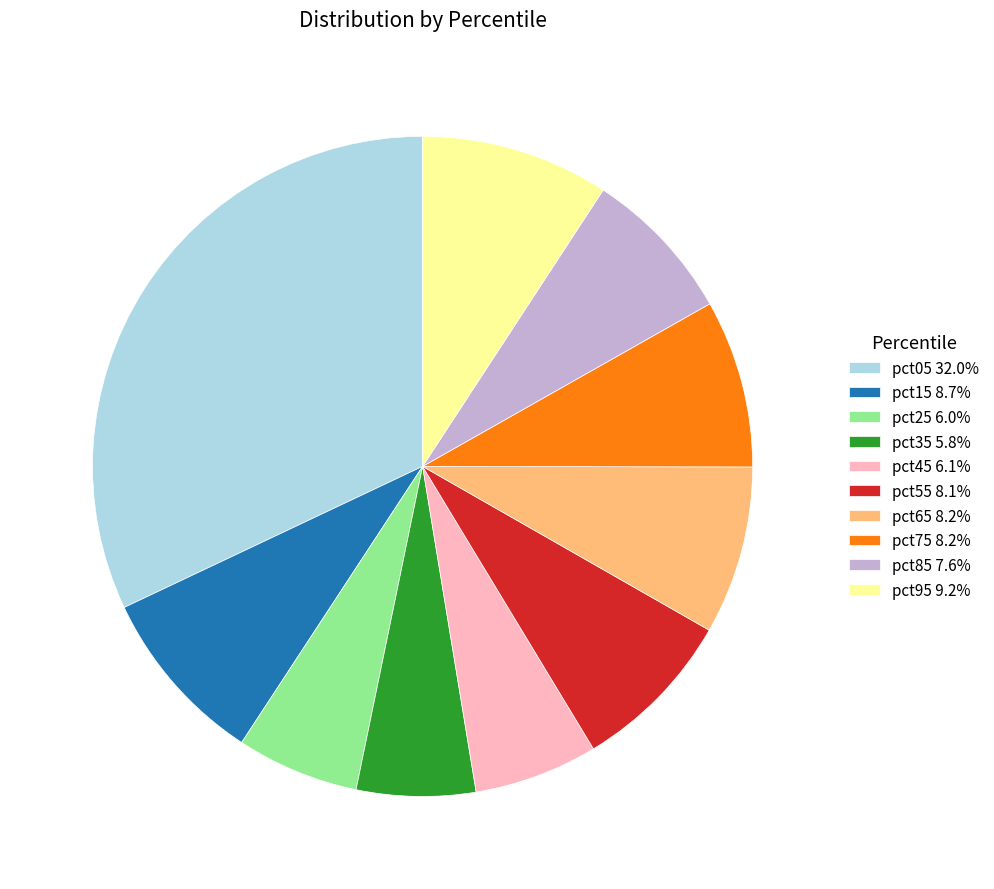

Does any single category account for the majority?

No